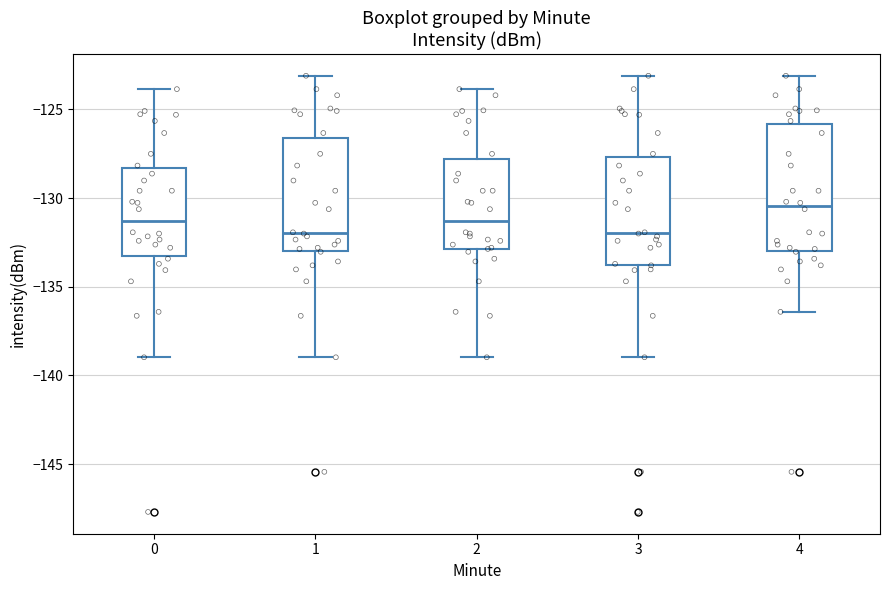

Which box is the tallest, from its lower edge to its upper edge?

4